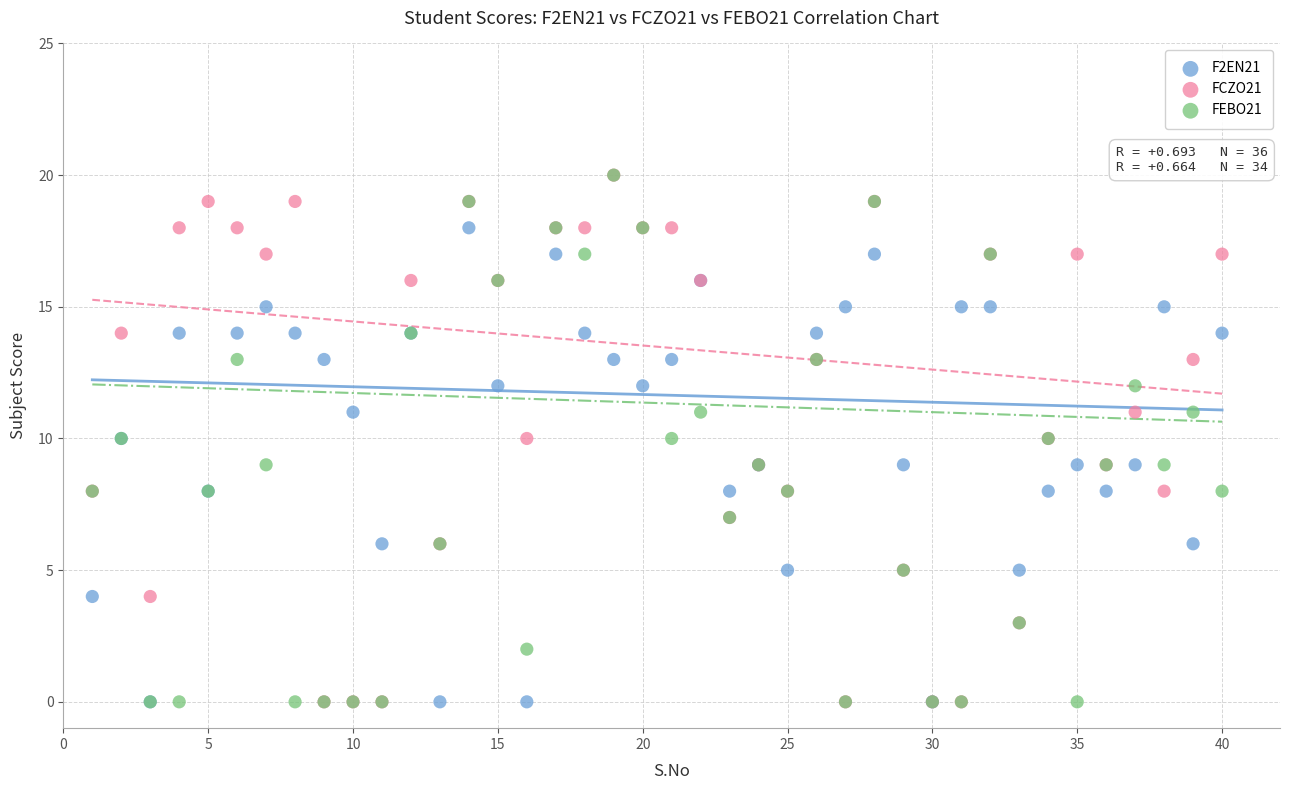

What are all the series names shown in the legend?

F2EN21, FCZO21, FEBO21